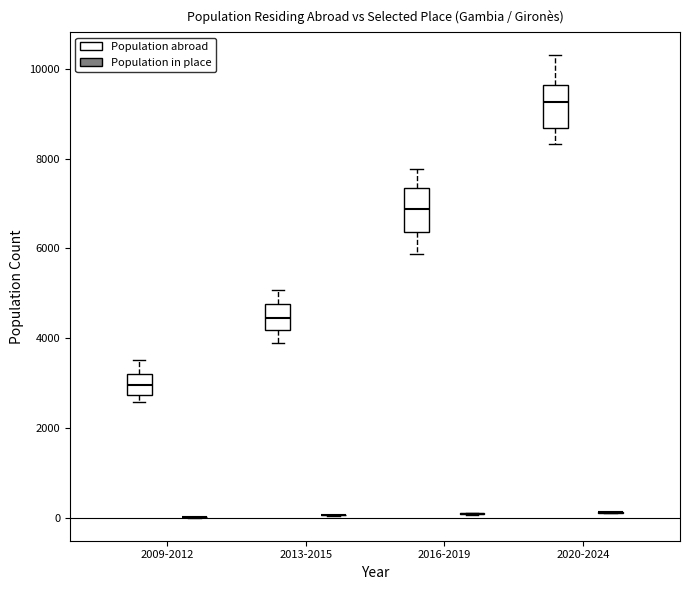

Reading left to right, transcribe this box plot: for each box, give where its median line is, the range the box spans, and where its two whiskers end, as read against the y-axis. The values are not printed on the chart, so give them approximately, as read against the axis.

2009-2012 (Population abroad): median 3000, box 2800 to 3200, whiskers 2600 to 3600
2009-2012 (Population in place): box collapsed to a line at 0, whiskers 0 to 0
2013-2015 (Population abroad): median 4400, box 4200 to 4800, whiskers 4000 to 5000
2013-2015 (Population in place): box collapsed to a line at 0, whiskers 0 to 0
2016-2019 (Population abroad): median 6800, box 6400 to 7400, whiskers 5800 to 7800
2016-2019 (Population in place): box collapsed to a line at 0, whiskers 0 to 200
2020-2024 (Population abroad): median 9200, box 8600 to 9600, whiskers 8400 to 10400
2020-2024 (Population in place): box collapsed to a line at 200, whiskers 200 to 200